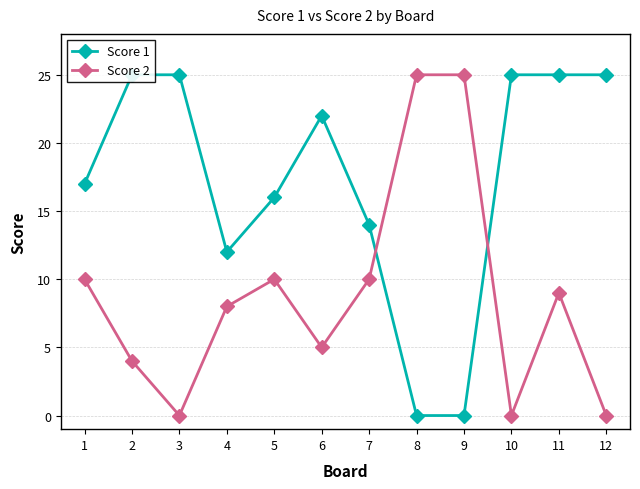

How many lines are shown in the chart?

2